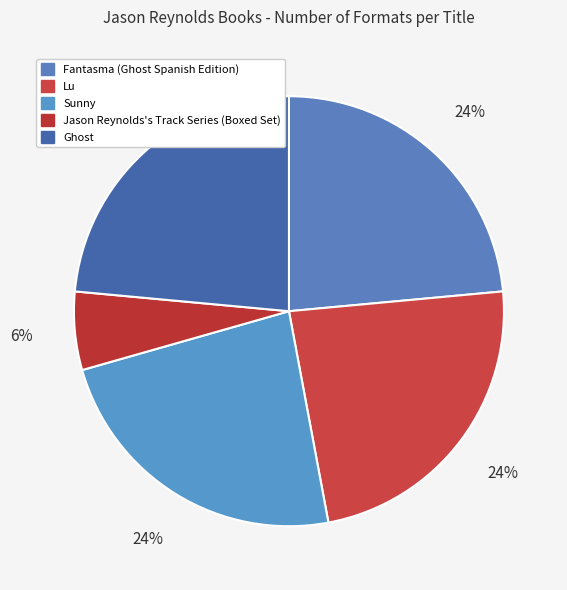

How many segments does this pie chart have?

5